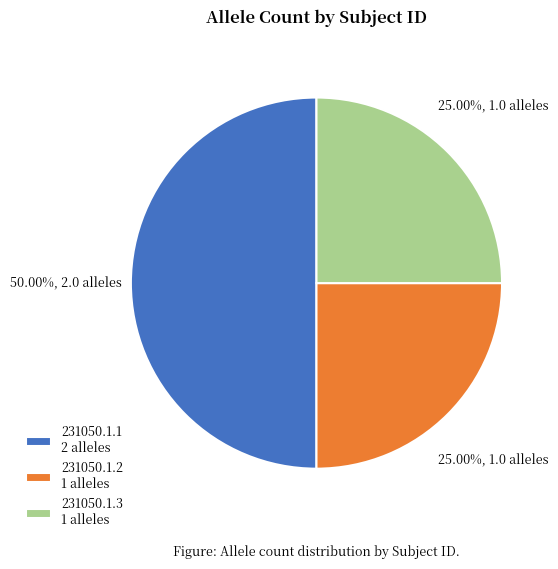

Is 231050.1.2 the majority of the pie?

No